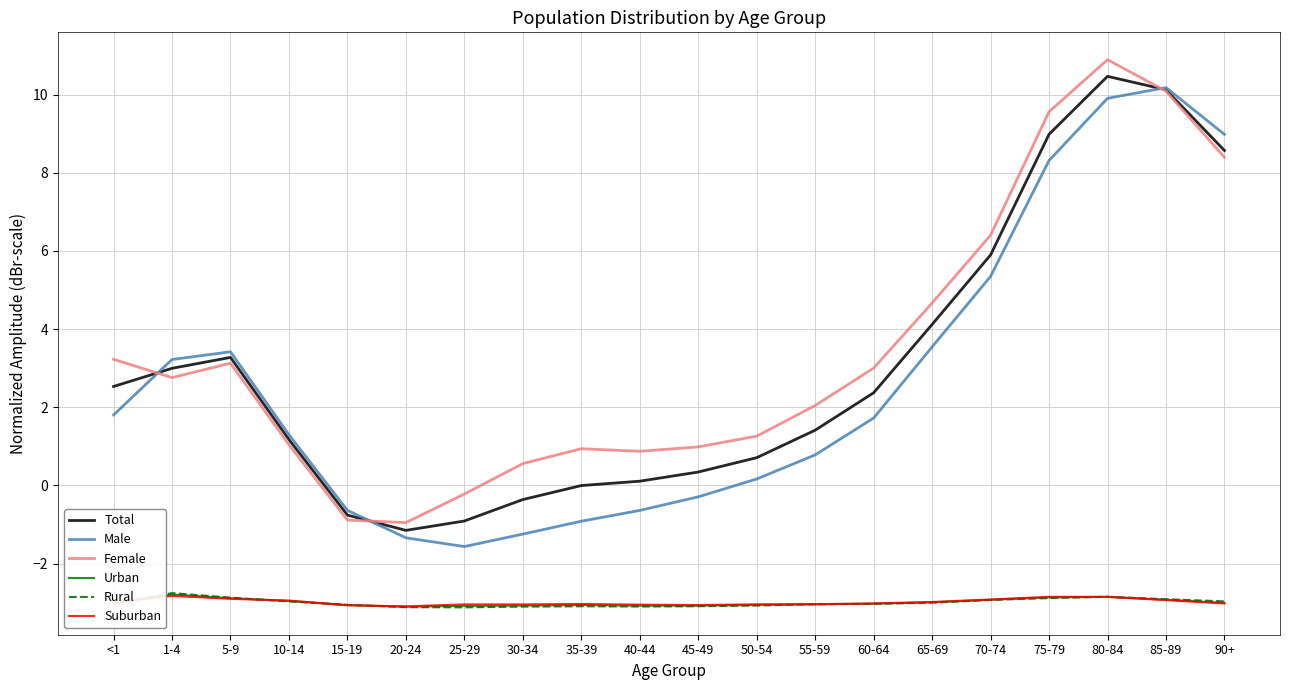

The value of Urban at 5-9 is -2.9. True or false?

True